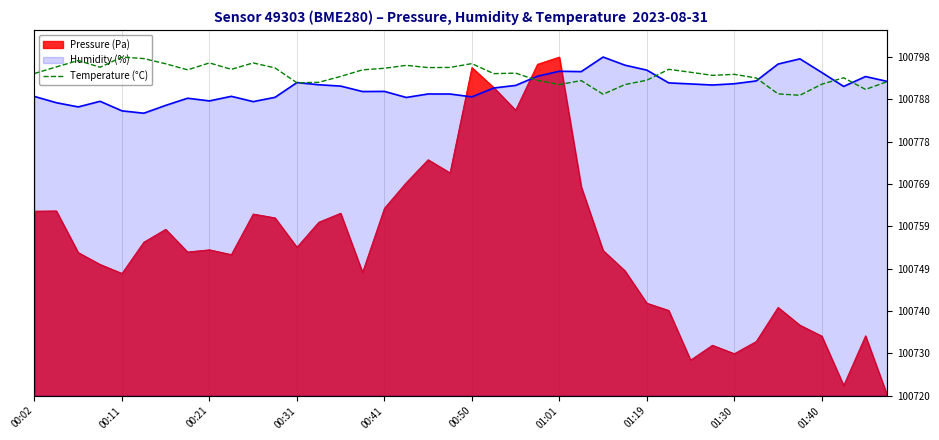

True or false: there are more than 0 points higher than both neighbors.

True